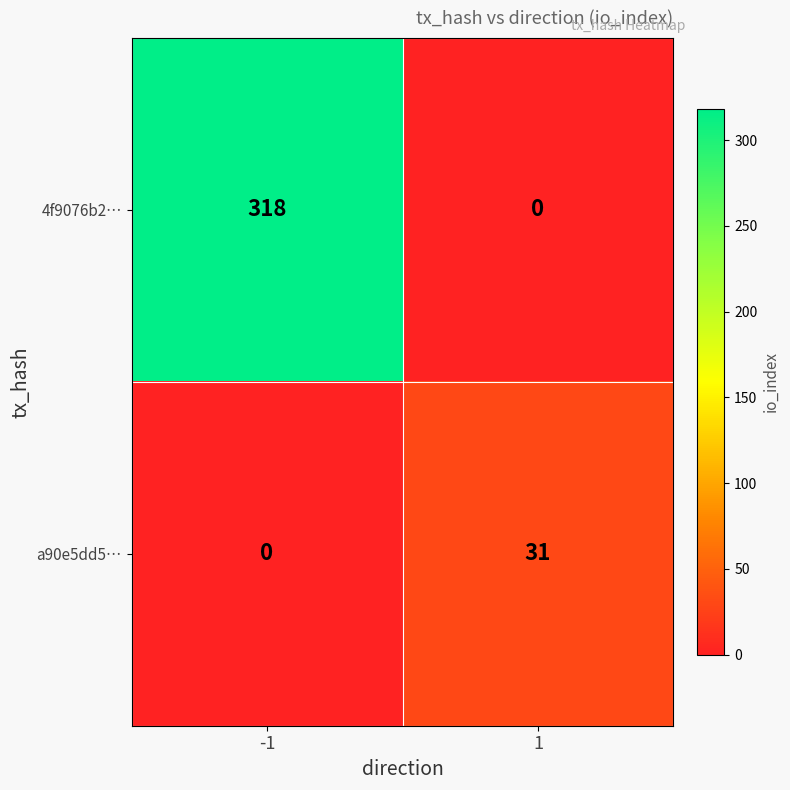

At which category is the sum across all series the highest?

-1